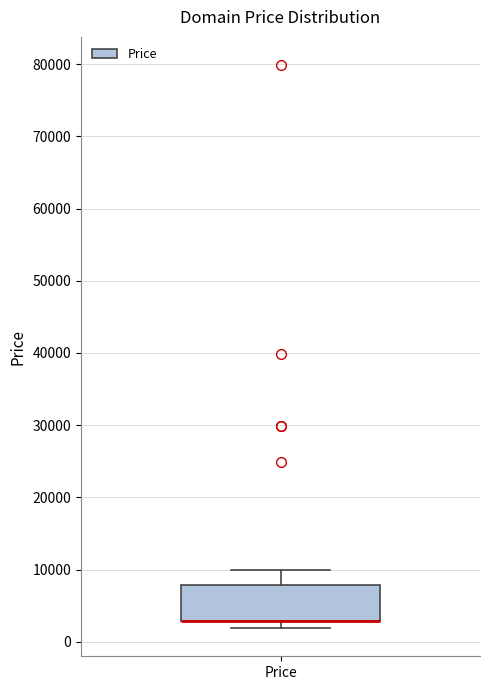

Transcribe this box plot: give where the median line is, the range the box spans, and where the two whiskers end, as read against the y-axis. The values are not printed on the chart, so give them approximately, as read against the axis.

median 3000 (drawn on the box's lower edge), box 3000 to 8000, whiskers 2000 to 10000